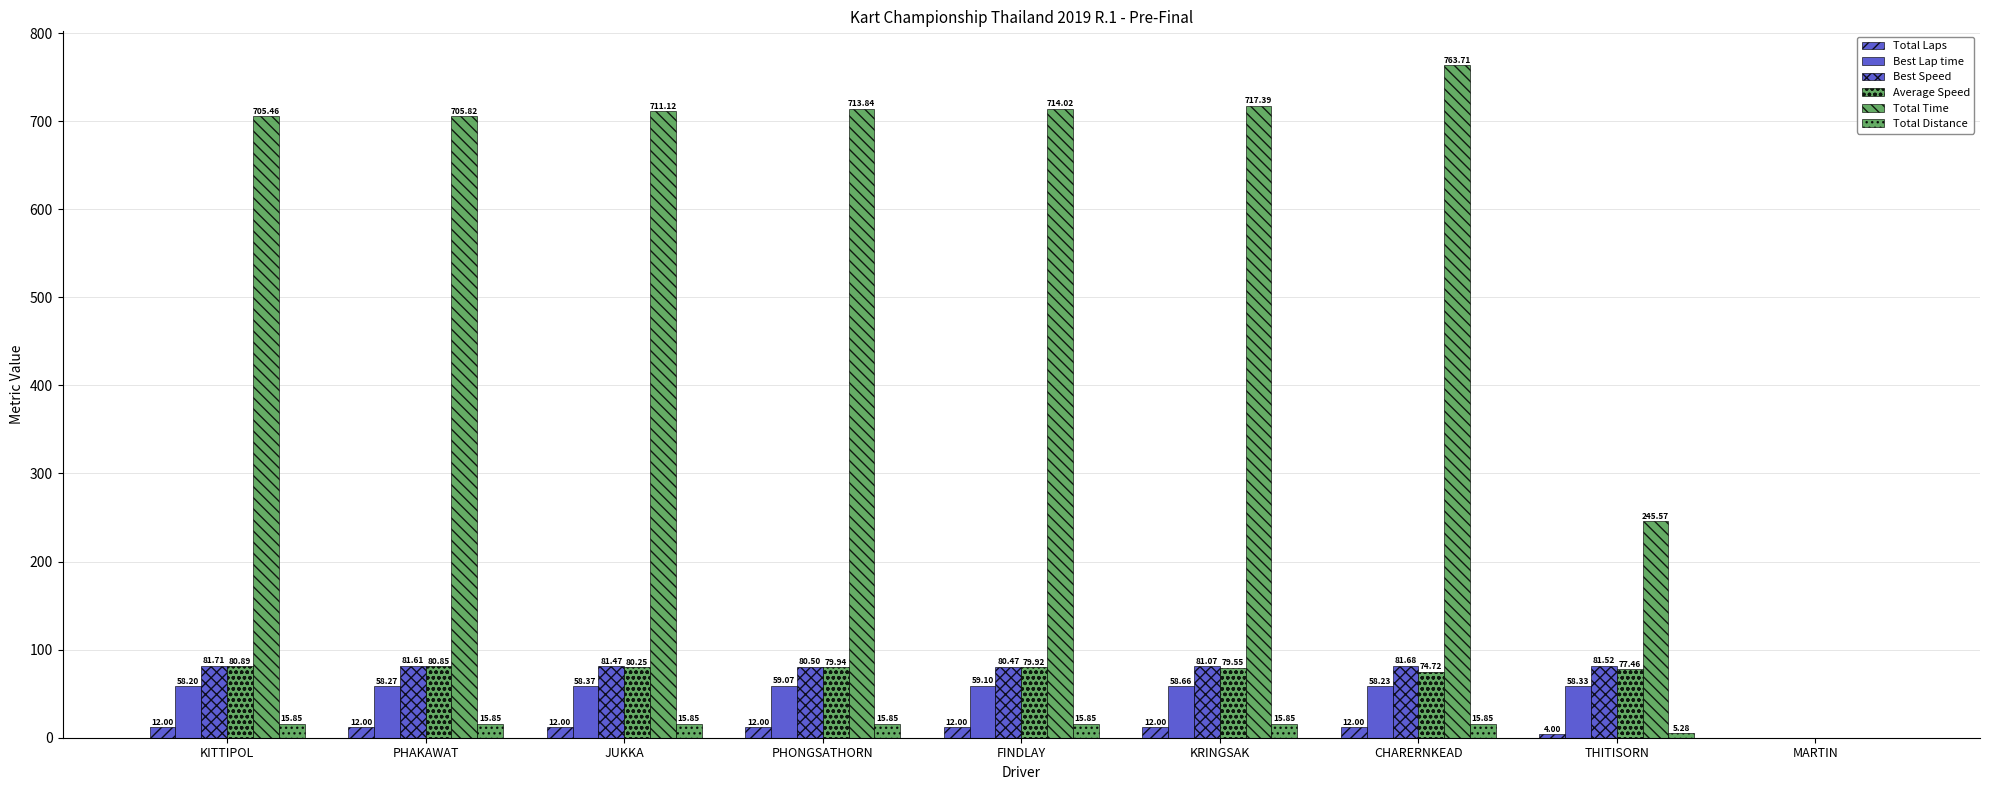

Which series has the widest spread of values?

Total Time